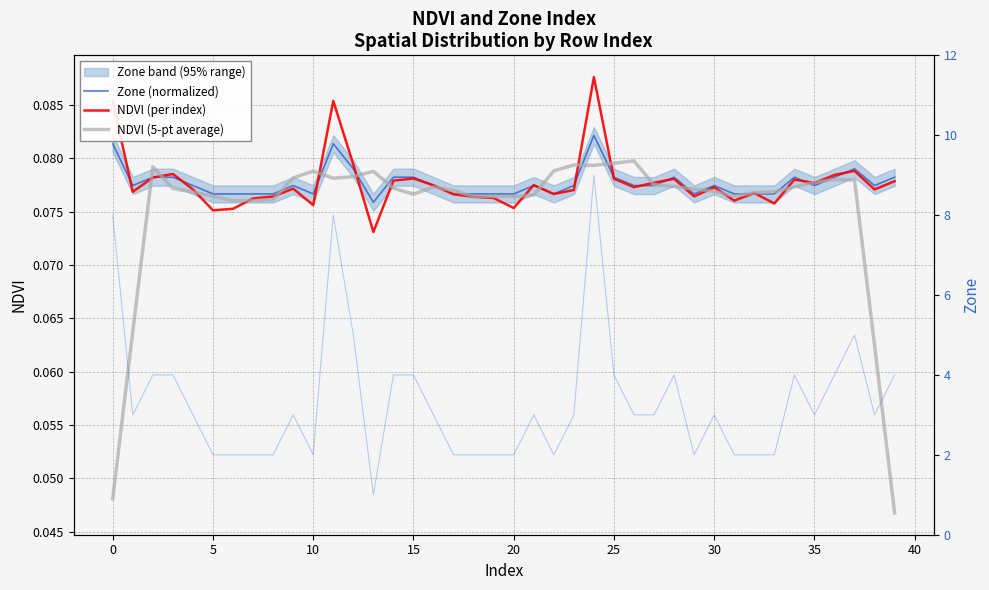

What is the difference between the highest and lowest values at 20?

1.9